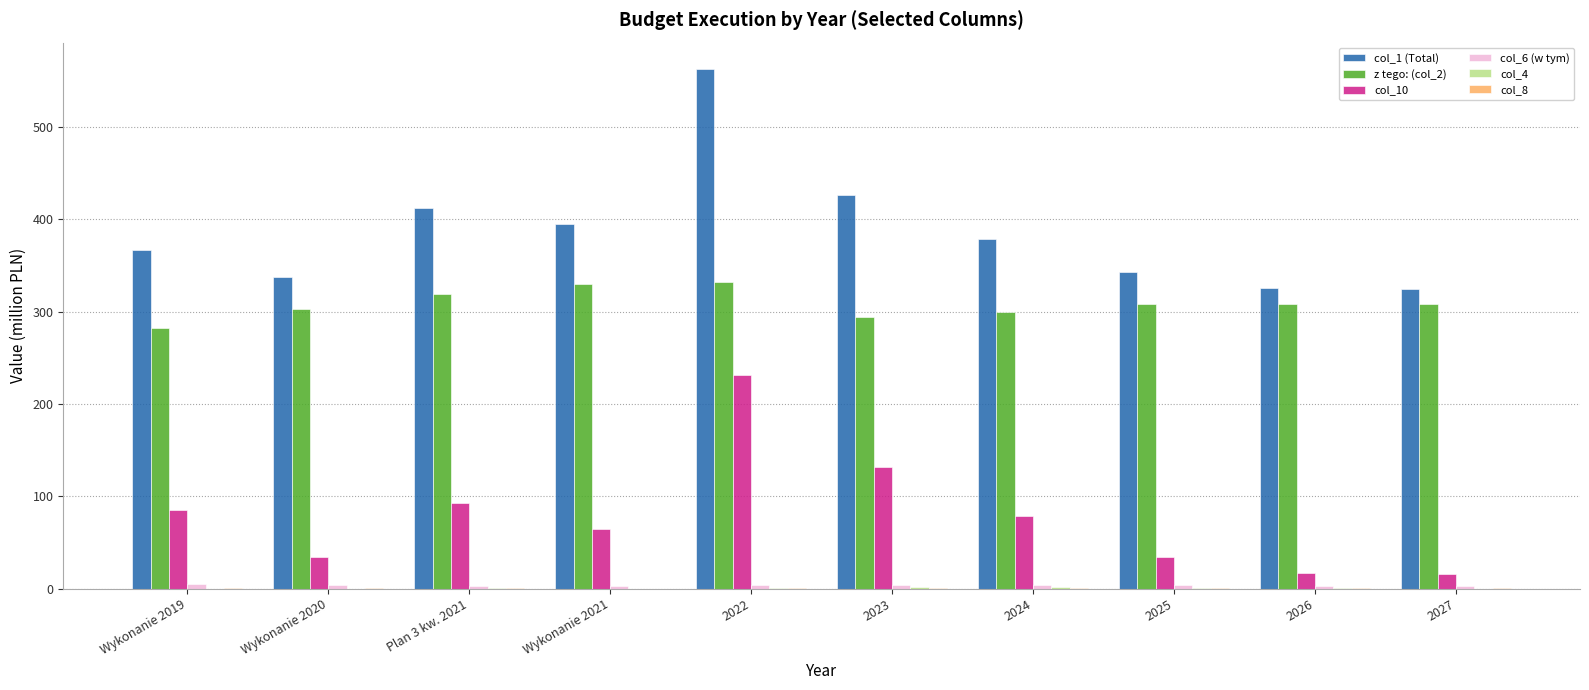

True or false: col_10 has a value of 52.8 at Wykonanie 2019.

False